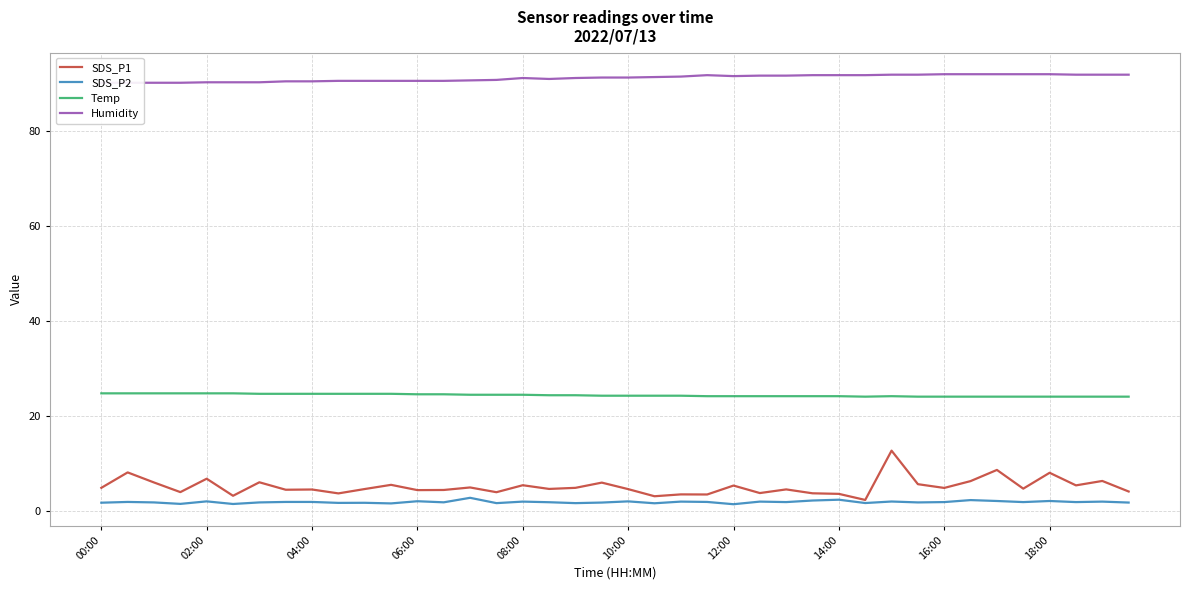

Reading right to left, list all the values displayed in this chart.

SDS_P1: 4.0	6.2	5.3	8.0	4.6	8.6	6.2	4.8	5.6	12.6	2.2	3.5	3.6	4.5	3.7	5.3	3.4	3.4	3.0	4.5	5.9	4.8	4.6	5.3	3.9	4.9	4.3	4.3	5.4	4.5	3.6	4.5	4.4	6.0	3.1	6.7	3.9	5.9	8.1	4.8
SDS_P2: 1.7	1.9	1.8	2.0	1.8	2.0	2.2	1.8	1.7	1.9	1.6	2.3	2.1	1.8	1.9	1.4	1.8	1.9	1.6	1.9	1.7	1.6	1.8	1.9	1.6	2.7	1.8	2.0	1.5	1.6	1.6	1.8	1.8	1.7	1.4	1.9	1.4	1.7	1.8	1.7
Temp: 24.0	24.0	24.0	24.0	24.0	24.0	24.0	24.0	24.0	24.1	24.0	24.1	24.1	24.1	24.1	24.1	24.1	24.2	24.2	24.2	24.2	24.3	24.3	24.4	24.4	24.4	24.5	24.5	24.6	24.6	24.6	24.6	24.6	24.6	24.7	24.7	24.7	24.7	24.7	24.7
Humidity: 91.8	91.8	91.8	91.9	91.9	91.9	91.9	91.9	91.8	91.8	91.7	91.7	91.7	91.6	91.6	91.5	91.7	91.4	91.3	91.2	91.2	91.1	90.9	91.1	90.7	90.6	90.5	90.5	90.5	90.5	90.5	90.4	90.4	90.2	90.2	90.2	90.1	90.1	90.1	90.1